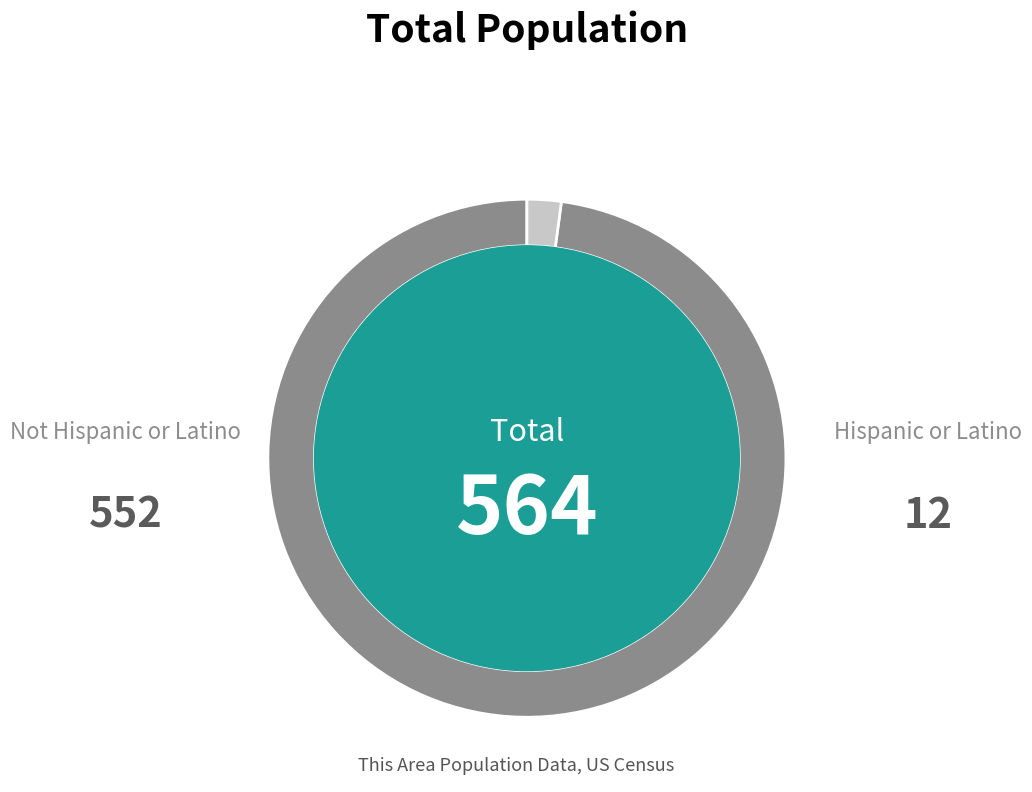

Is there a majority slice in this chart?

Yes